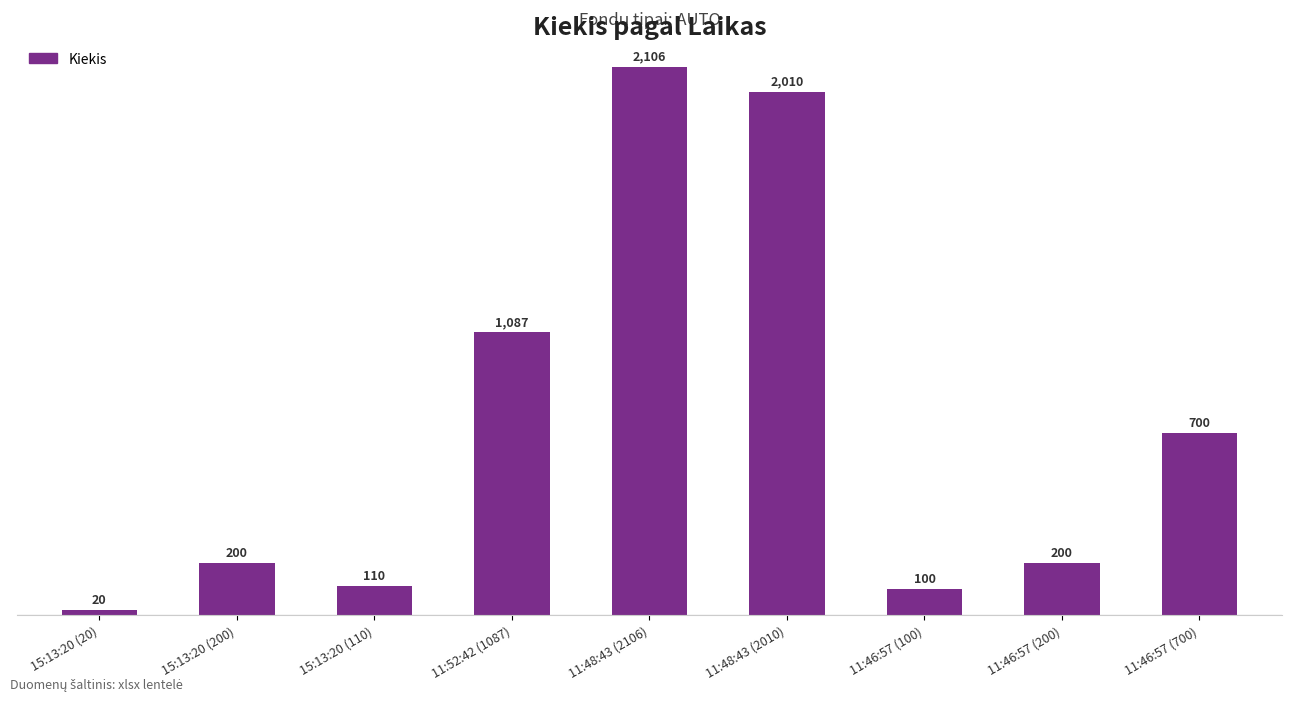

Reading right to left, extract all data points from this chart.

11:46:57 (700)=700	11:46:57 (200)=200	11:46:57 (100)=100	11:48:43 (2010)=2010	11:48:43 (2106)=2106	11:52:42 (1087)=1087	15:13:20 (110)=110	15:13:20 (200)=200	15:13:20 (20)=20